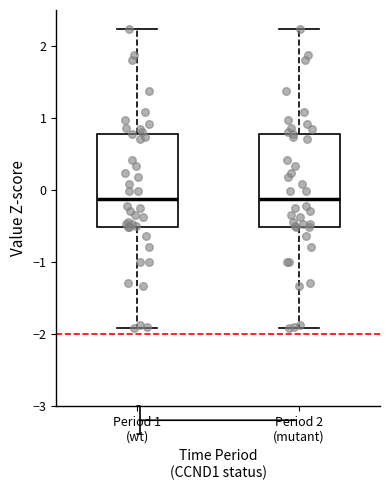

Reading left to right, transcribe this box plot: for each box, give where its median line is, the range the box spans, and where its two whiskers end, as read against the y-axis. The values are not printed on the chart, so give them approximately, as read against the axis.

Period 1 (wt): median -0.1, box -0.5 to 0.8, whiskers -1.9 to 2.2
Period 2 (mutant): median -0.1, box -0.5 to 0.8, whiskers -1.9 to 2.2